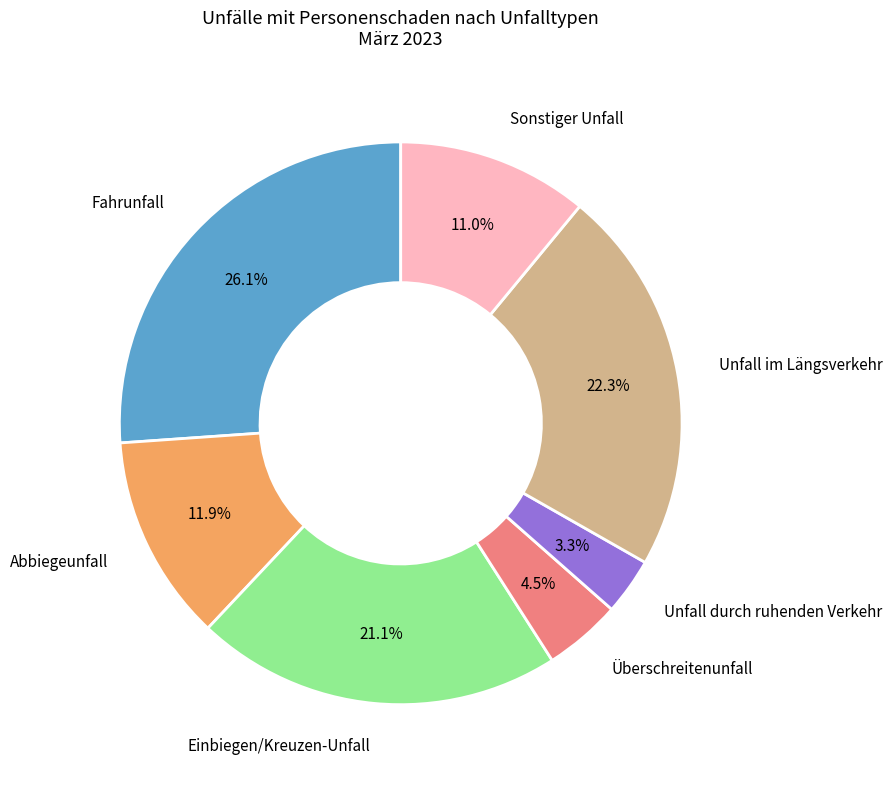

Is there a majority slice in this chart?

No